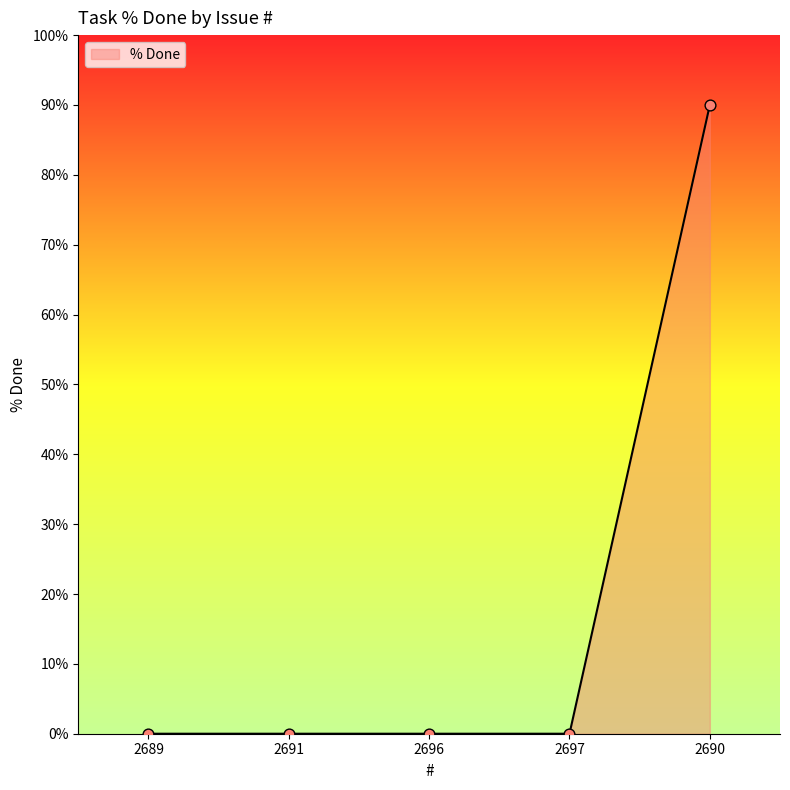

Between 2690 and 2696, which is larger?

2690